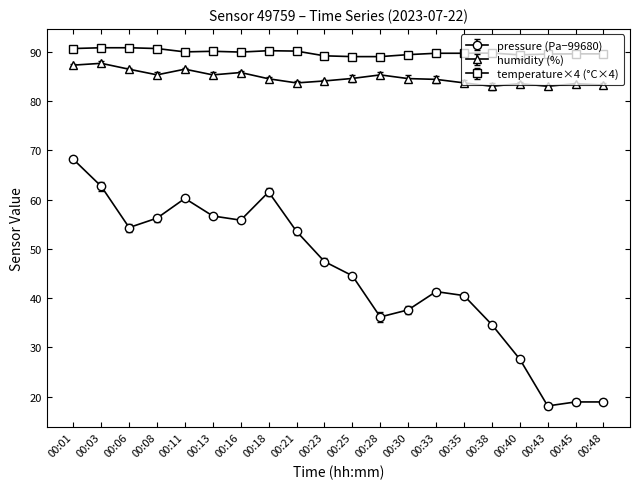

What is the sum of all pressure (Pa−99680) values?

895.4